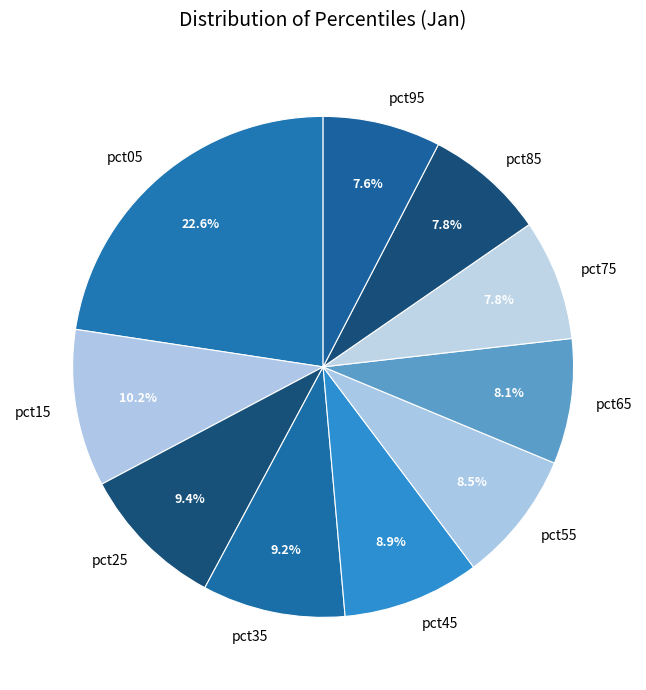

Is it true that pct65 is 15% of the pie?

False